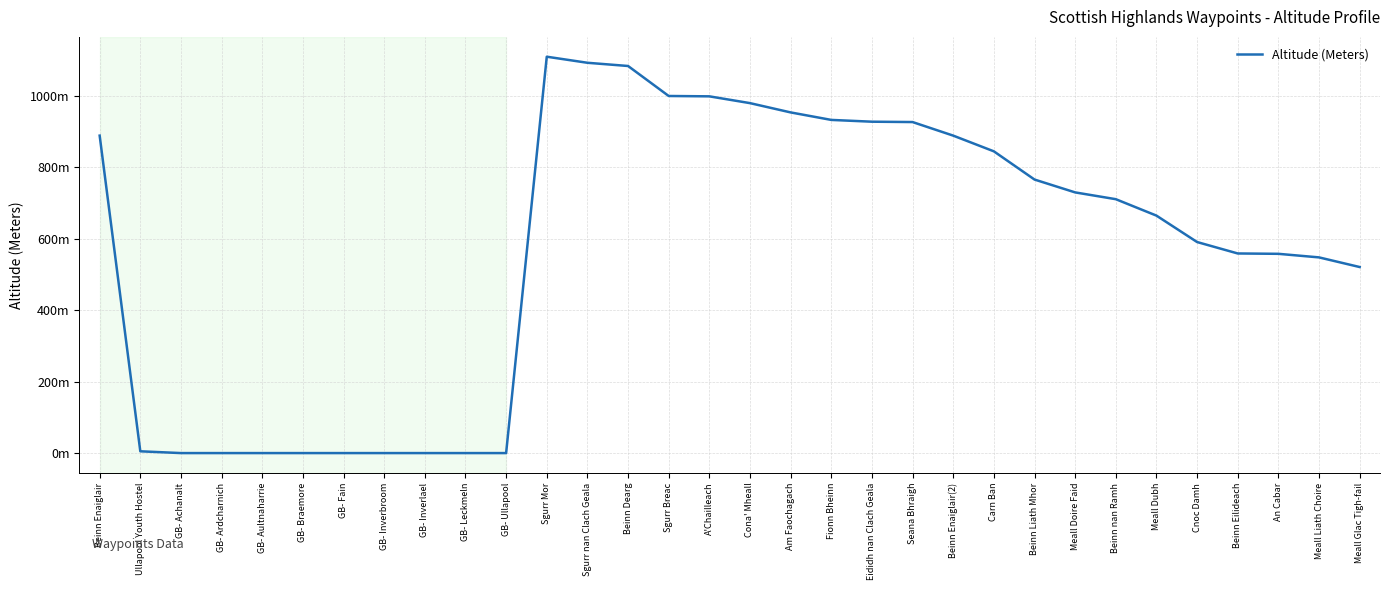

Is this an area chart (filled region under the line)?

No